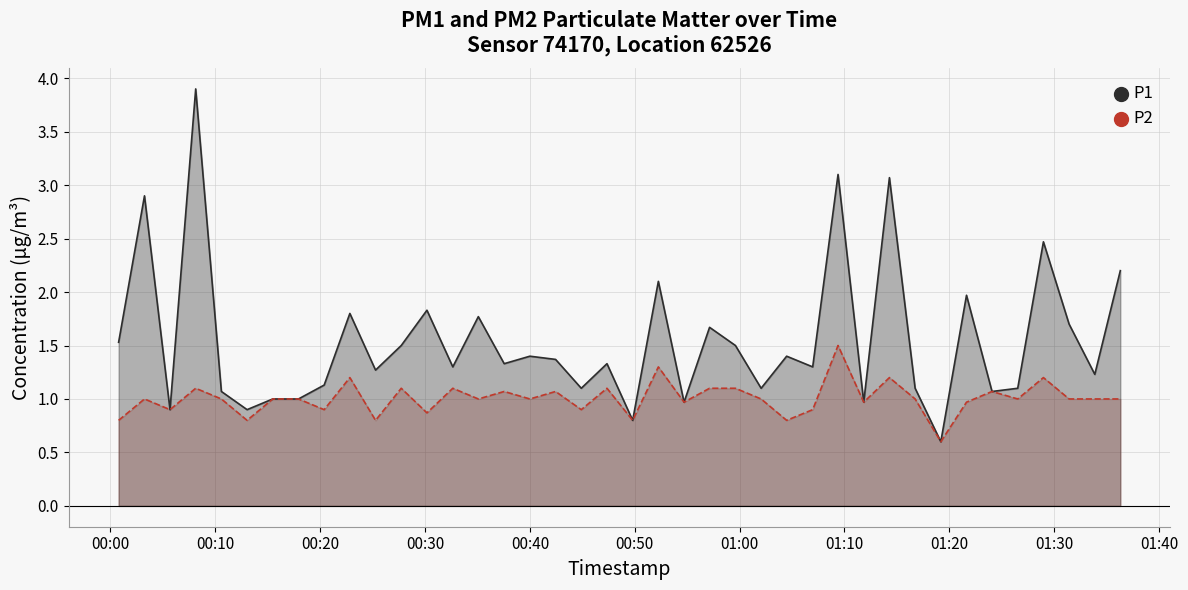

True or false: P2 has more than 2 points higher than both neighbors.

True